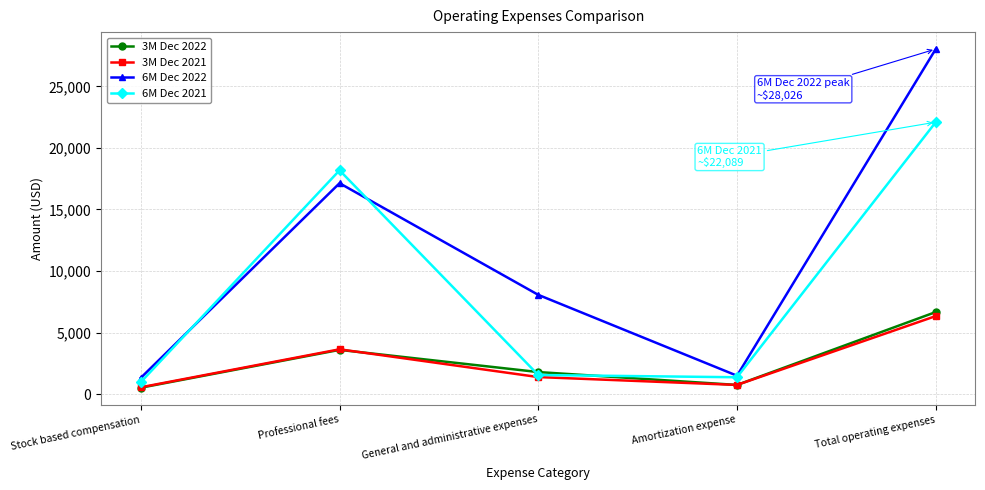

The value of 6M Dec 2022 at General and administrative expenses is 8065. True or false?

True